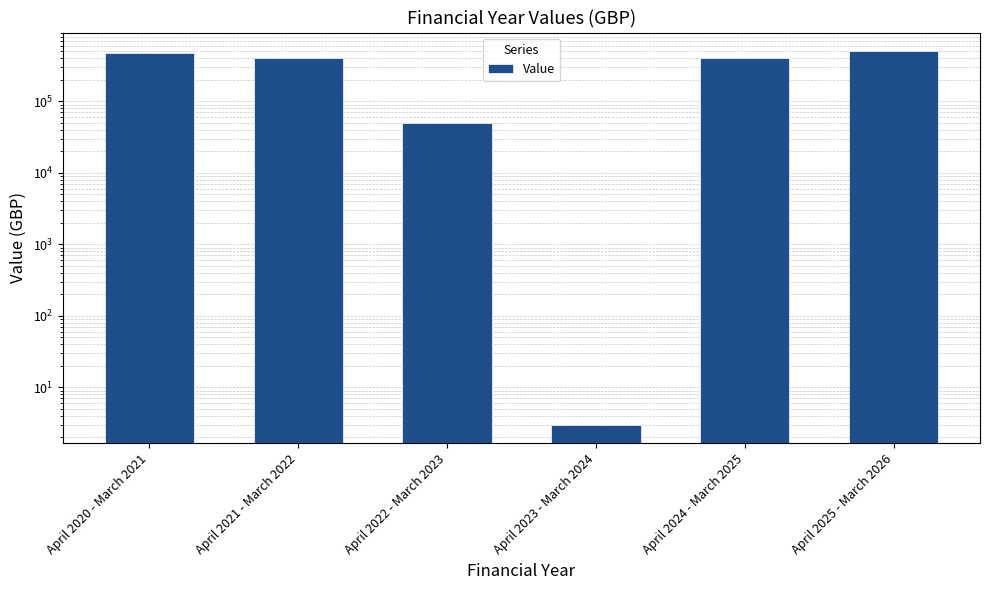

Reading left to right, extract all data points from this chart.

April 2020 - March 2021=472763	April 2021 - March 2022=398366	April 2022 - March 2023=50002	April 2023 - March 2024=3	April 2024 - March 2025=400000	April 2025 - March 2026=501634